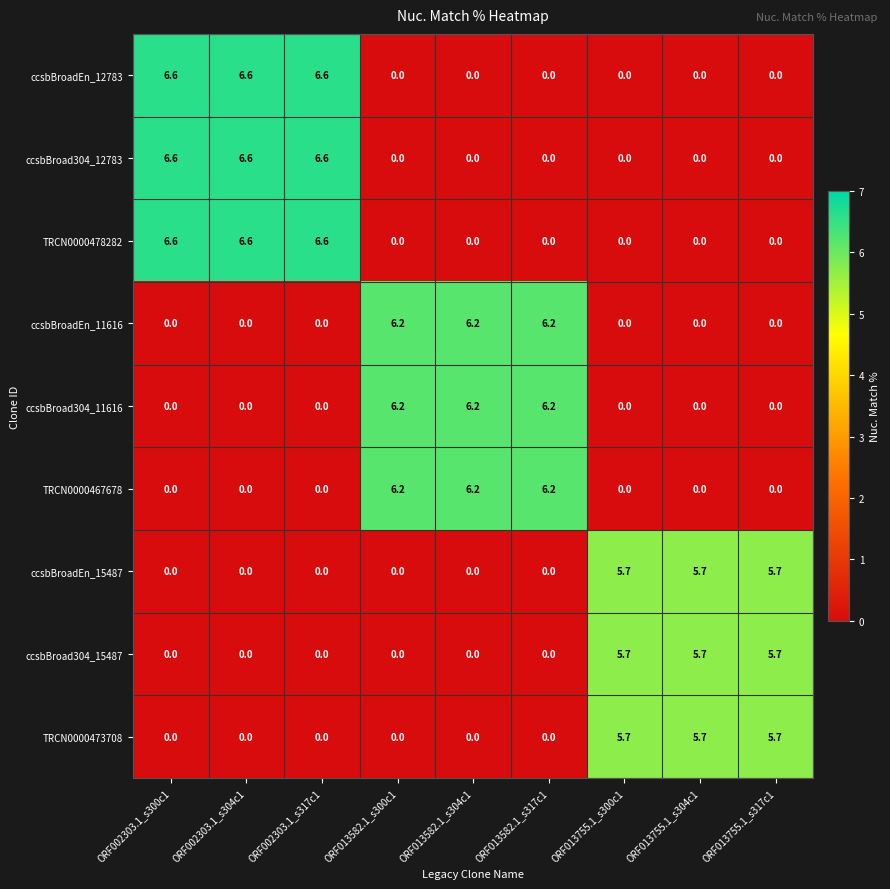

What is the sum of the TRCN0000473708 values at ORF013755.1_s304c1 and ORF013582.1_s304c1?

5.7